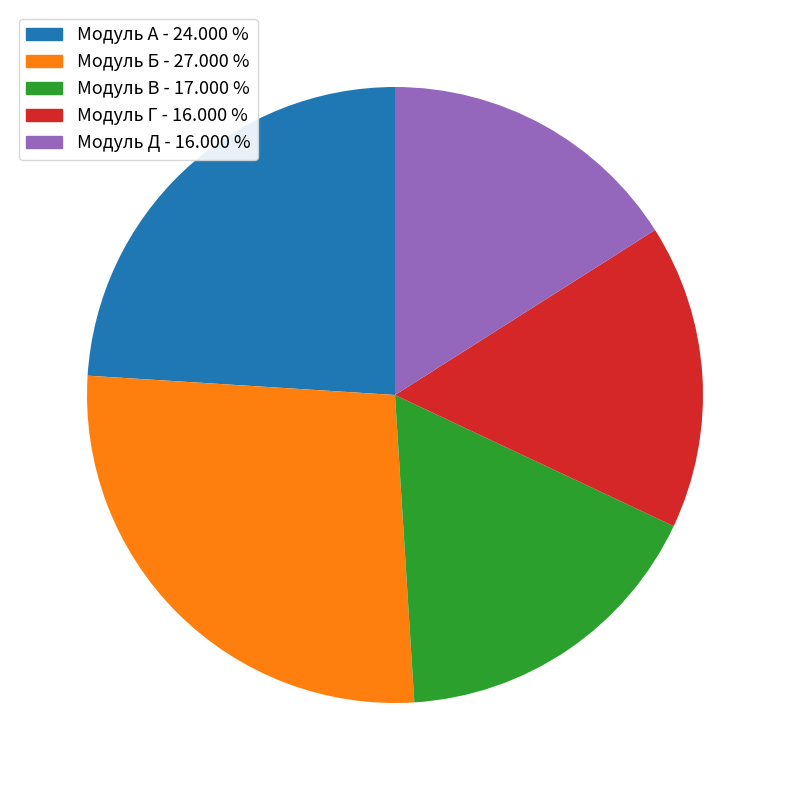

Combined, do Модуль А and Модуль Д account for over 50%?

No